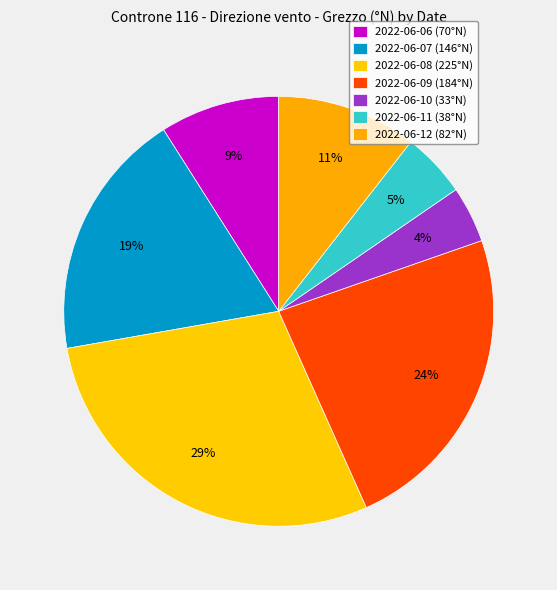

Is it true that 2022-06-06 is 15% of the pie?

False